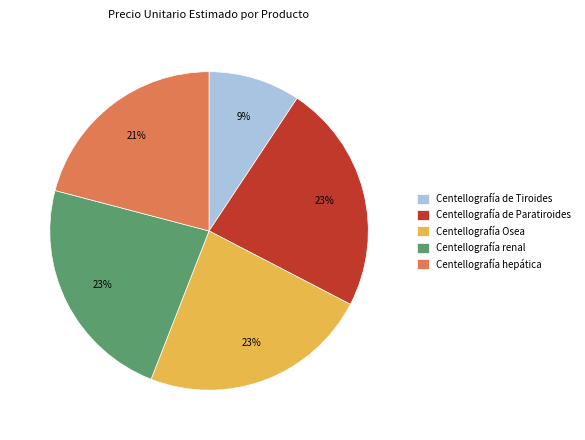

To the nearest percent, what portion does Centellografía renal represent?

23%